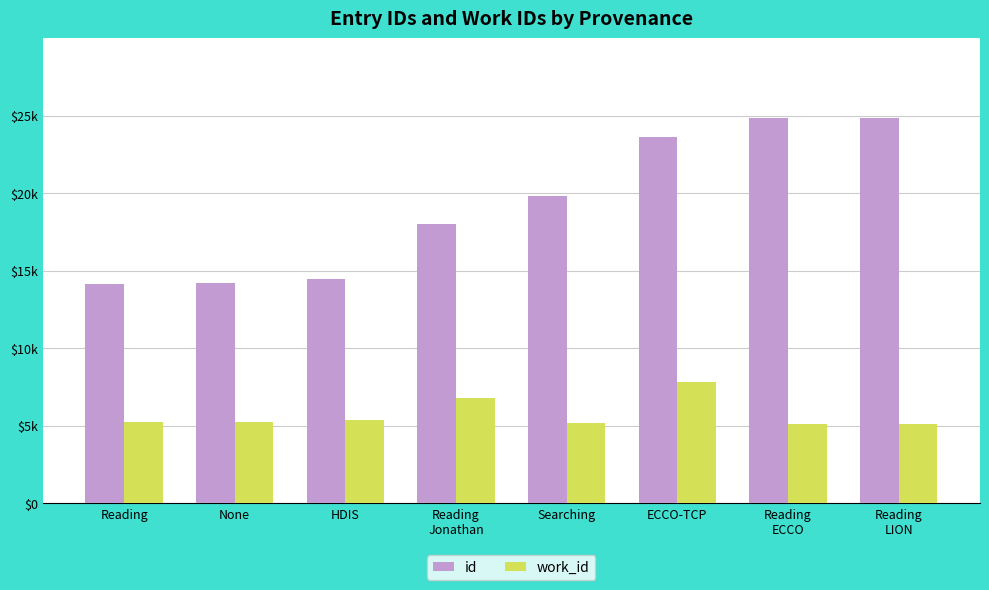

At Reading, list the series in order from largest to smallest.

id, work_id